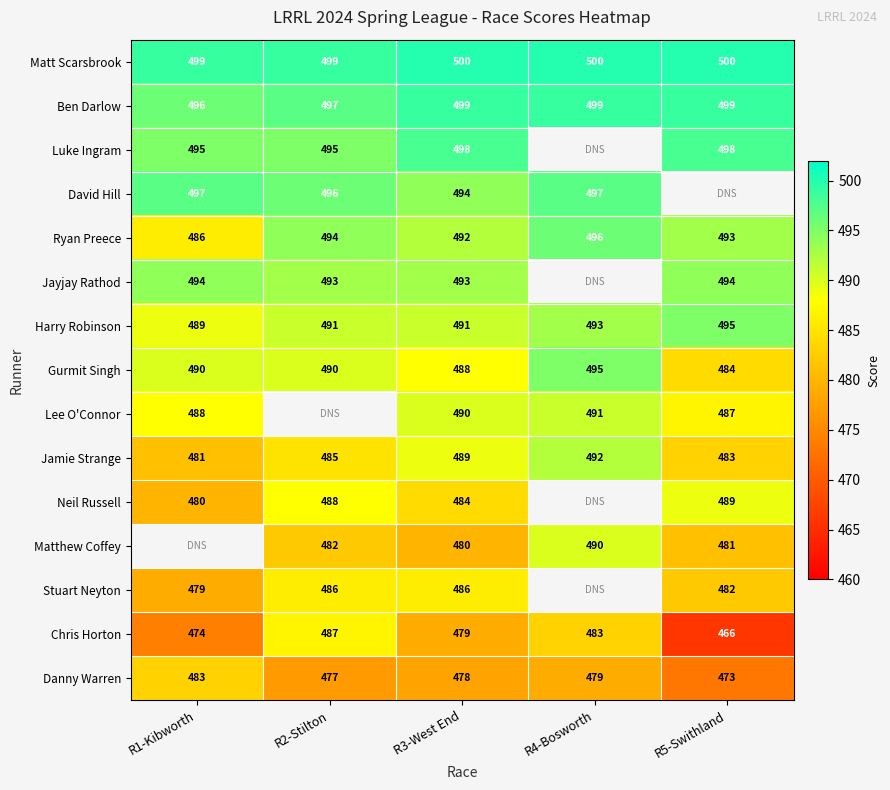

How many data points does each series have?

5